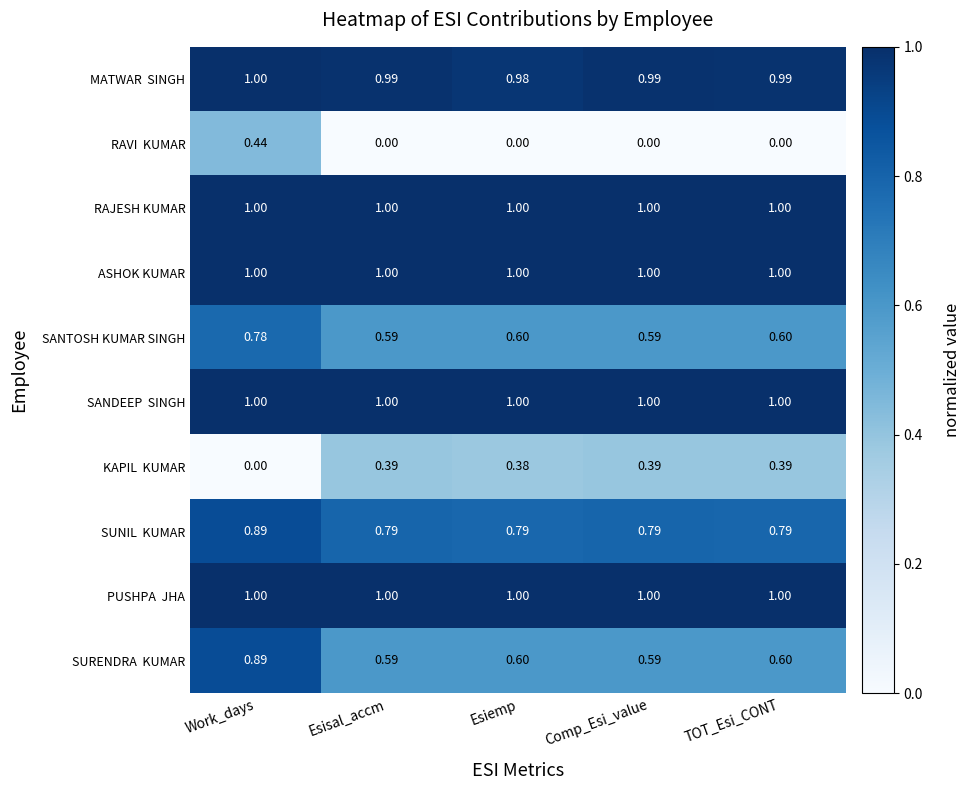

At which category is the sum across all series the highest?

Work_days